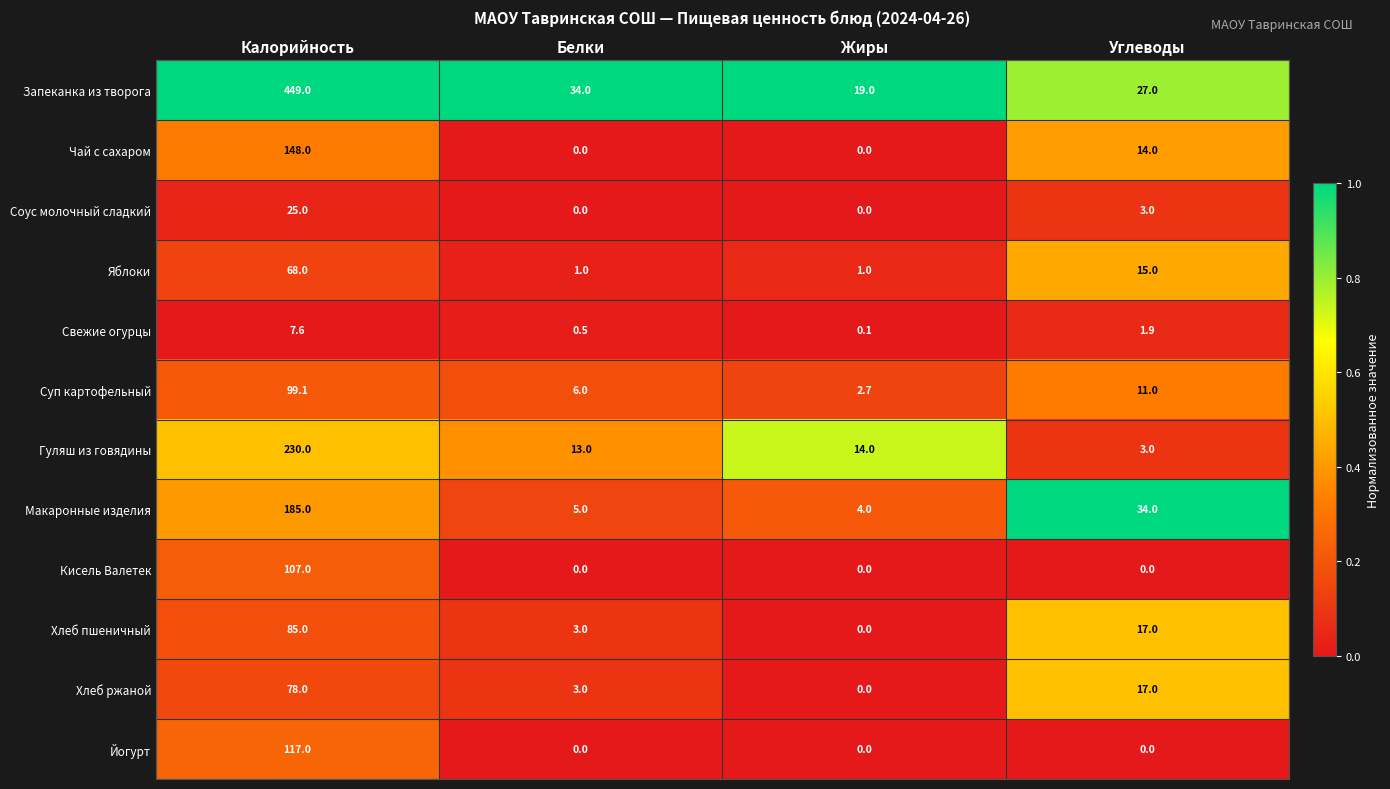

Which series has the largest total across all categories?

Запеканка из творога